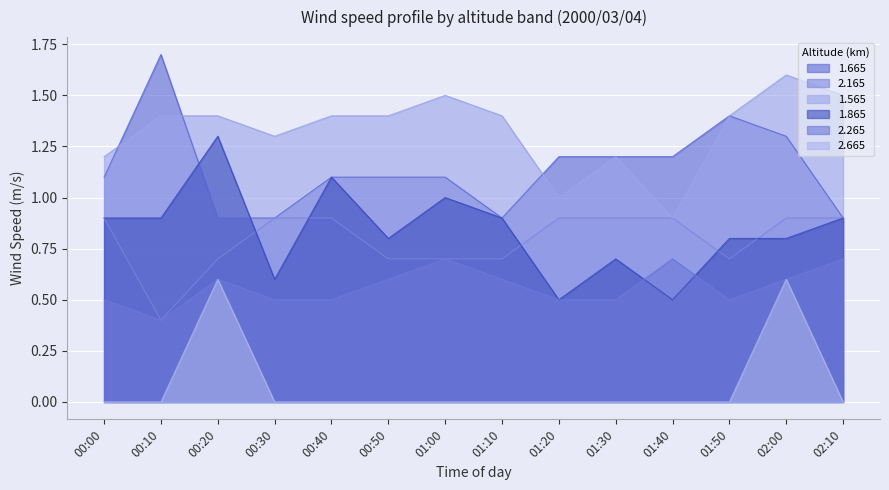

Which series has the largest total across all categories?

1.565